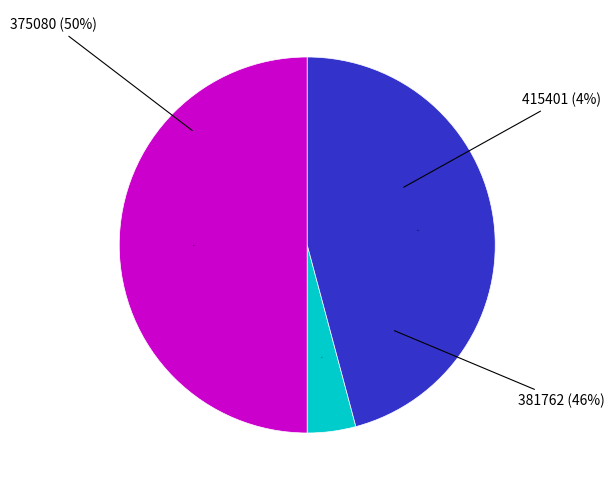

How many segments does this pie chart have?

3